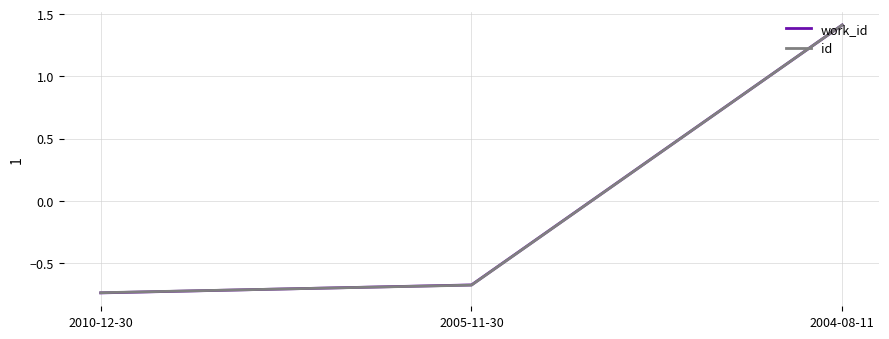

What is the difference between the maximum and minimum values in the id series?

2.2